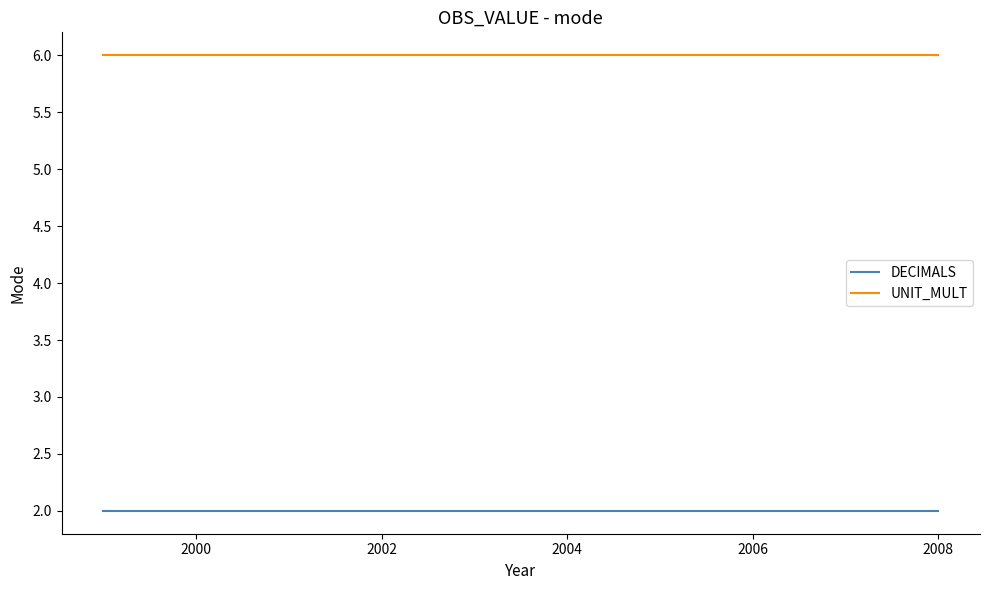

True or false: UNIT_MULT and DECIMALS cross at least once.

False